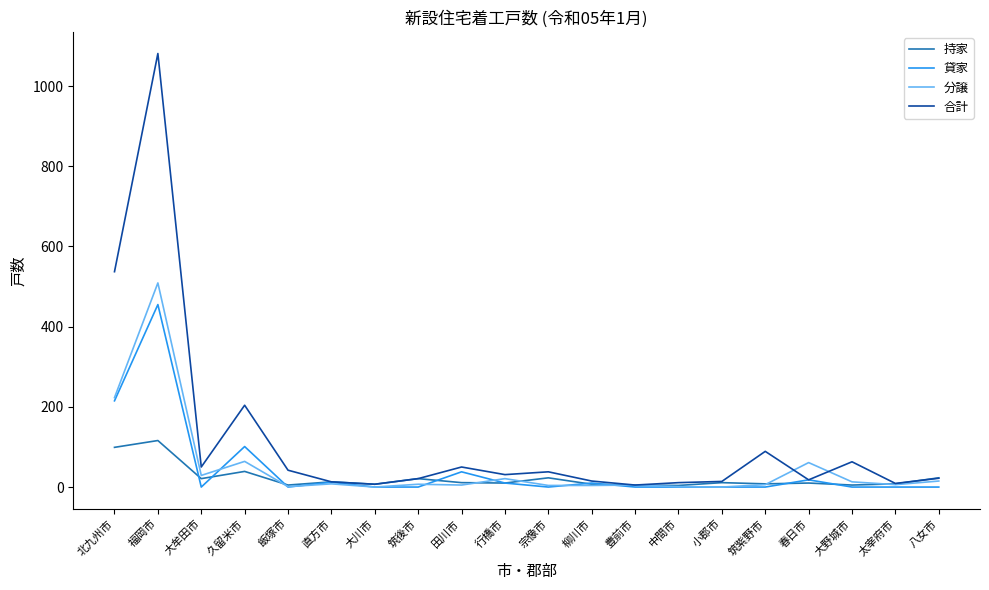

Where is 分譲 nearest to the value 254?

北九州市